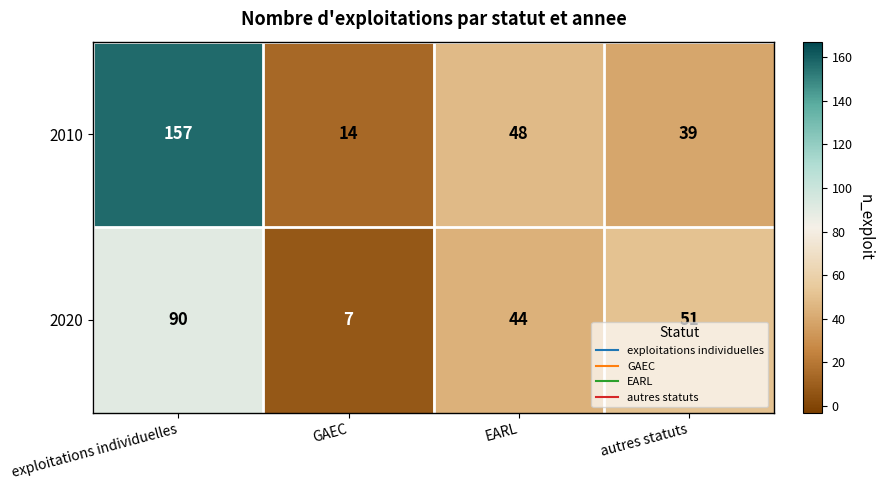

Reading left to right, list all the values displayed in this chart.

2010: exploitations individuelles=157	GAEC=14	EARL=48	autres statuts=39
2020: exploitations individuelles=90	GAEC=7	EARL=44	autres statuts=51